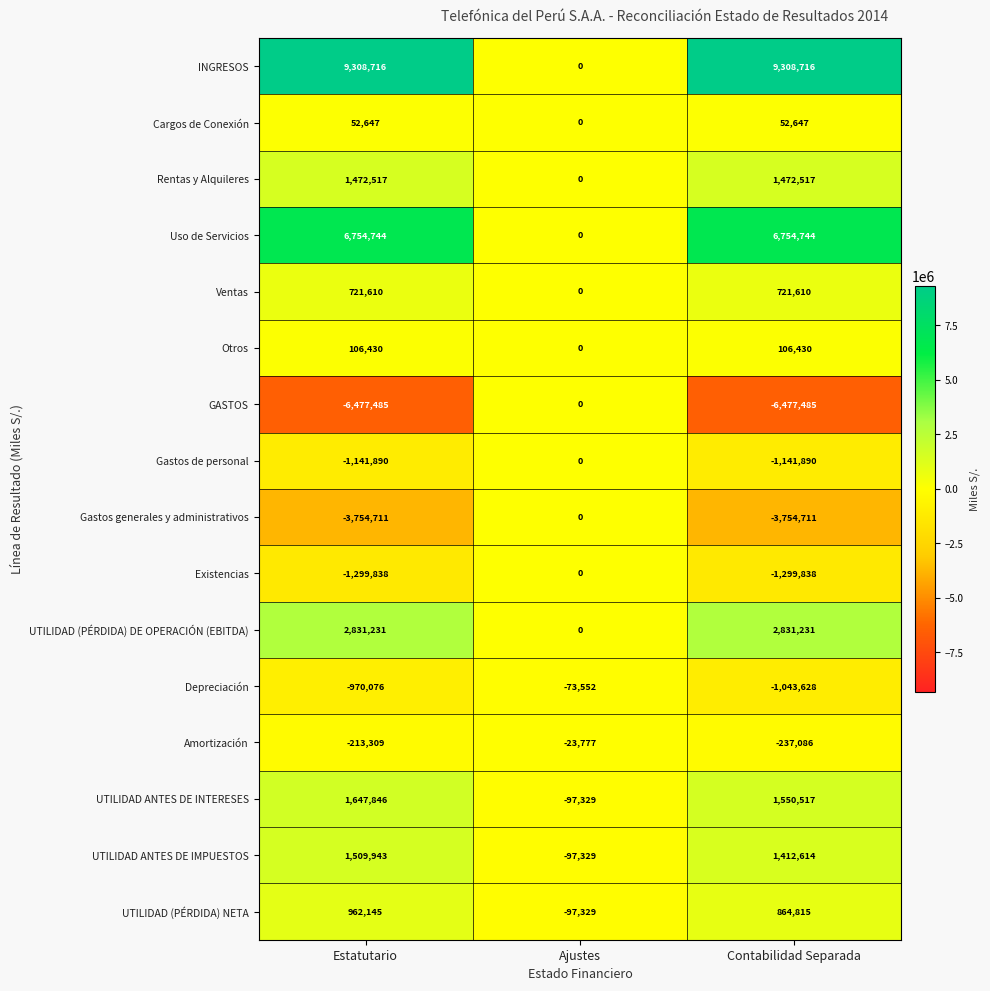

Between Estatutario and Ajustes, which series saw the biggest shift?

INGRESOS